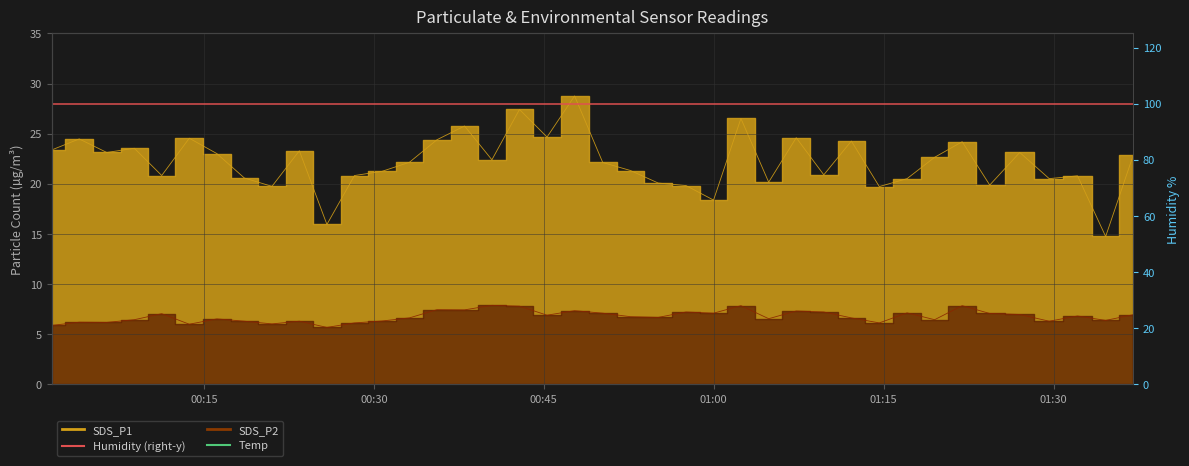

What is the minimum value for Humidity (right-y)?

99.9